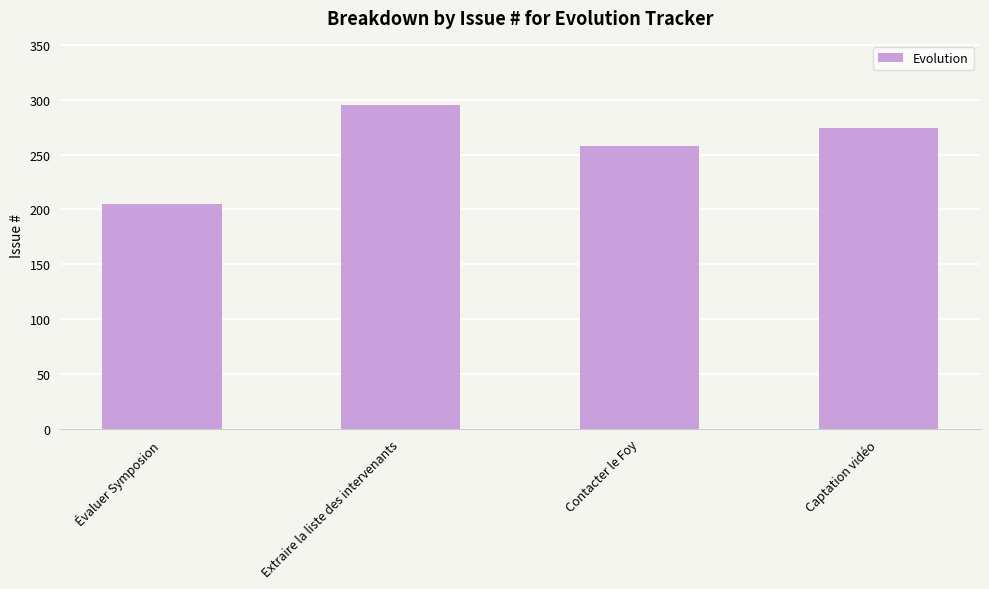

What is the change in value from Extraire la liste des intervenants to Captation vidéo?

-21